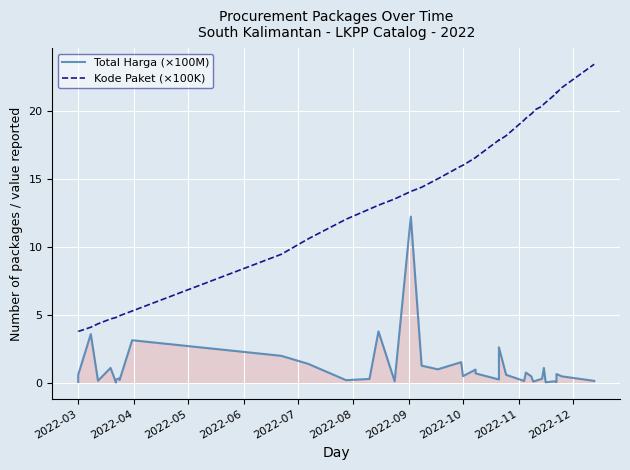

Which series has the widest spread of values?

Kode Paket (×100K)